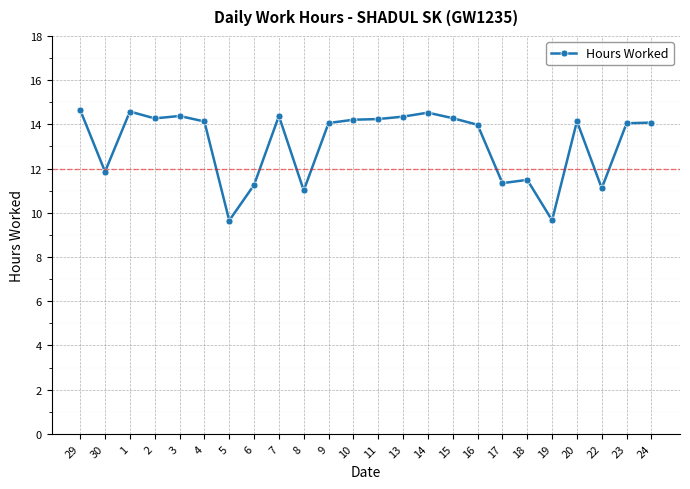

What is the ratio of the value at 19 to the value at 7?

0.7